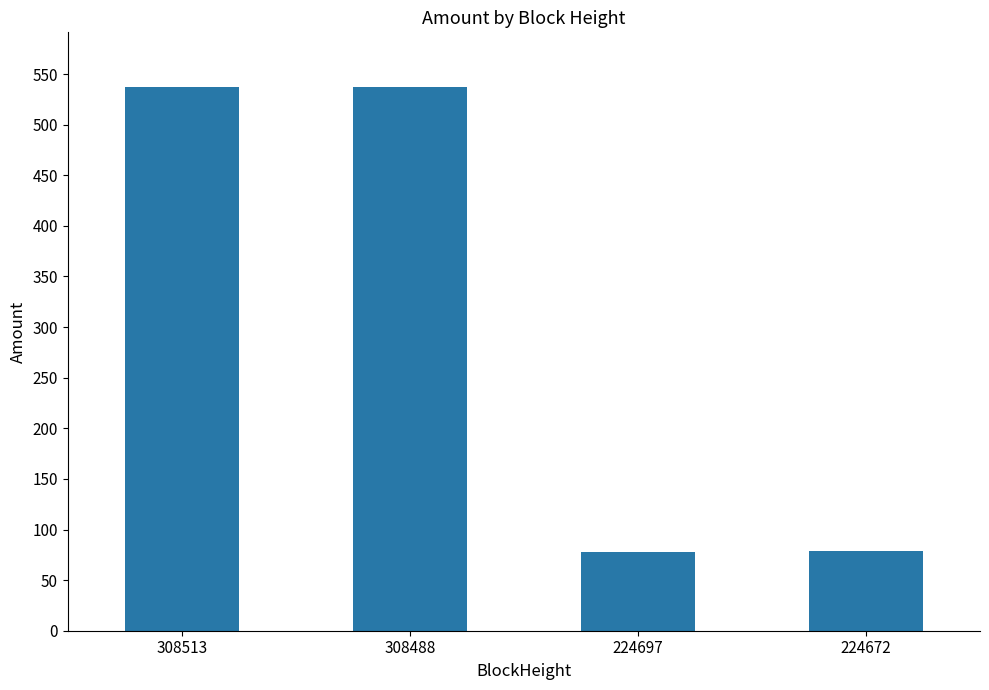

The value at 224672 is 110.9. True or false?

False